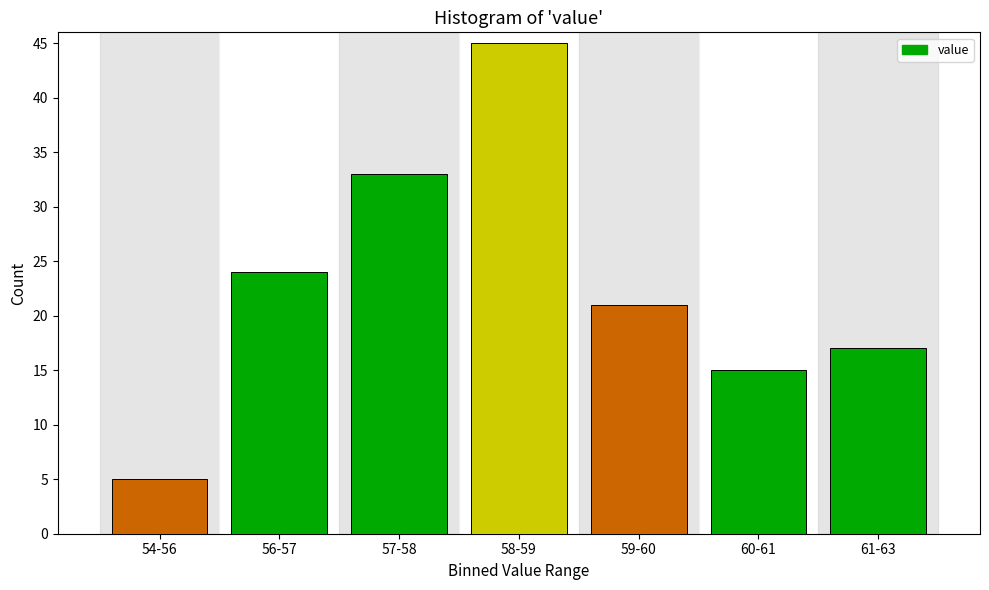

Reading left to right, extract all data points from this chart.

5	24	33	45	21	15	17